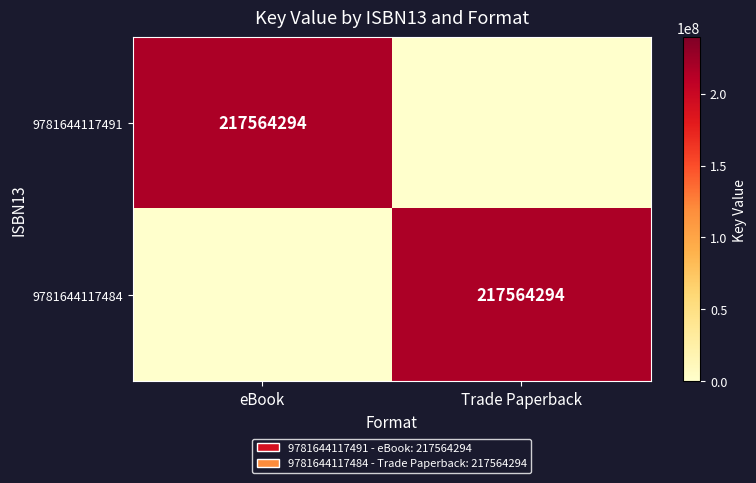

Is it true that 9781644117484 equals 217564294 at Trade Paperback?

True